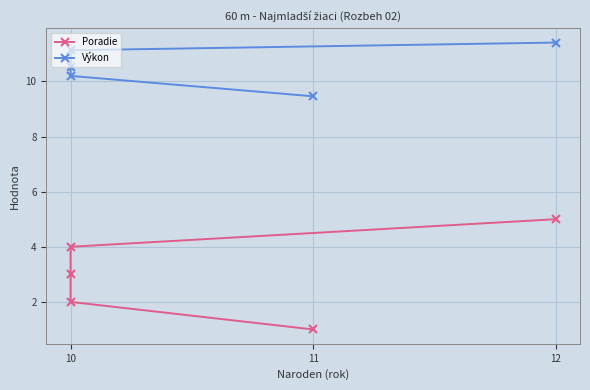

True or false: Výkon and Poradie intersect in this chart.

False